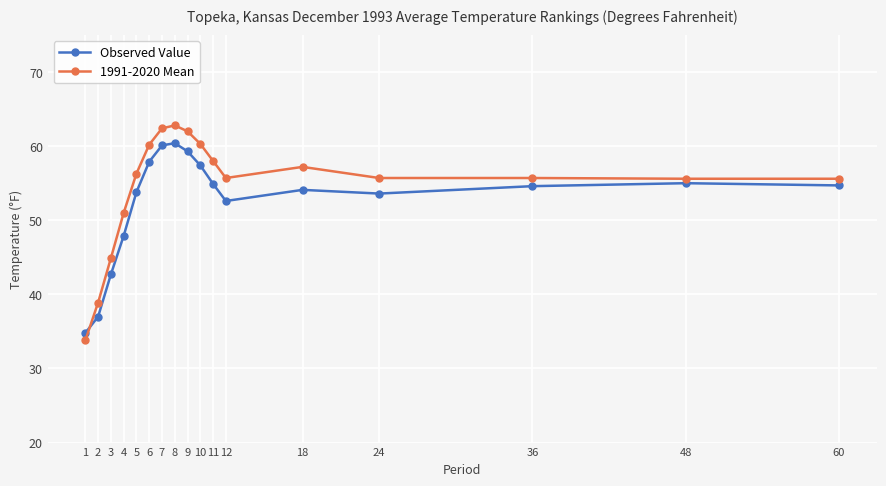

Where does the 1991-2020 Mean series first go above 55?

5